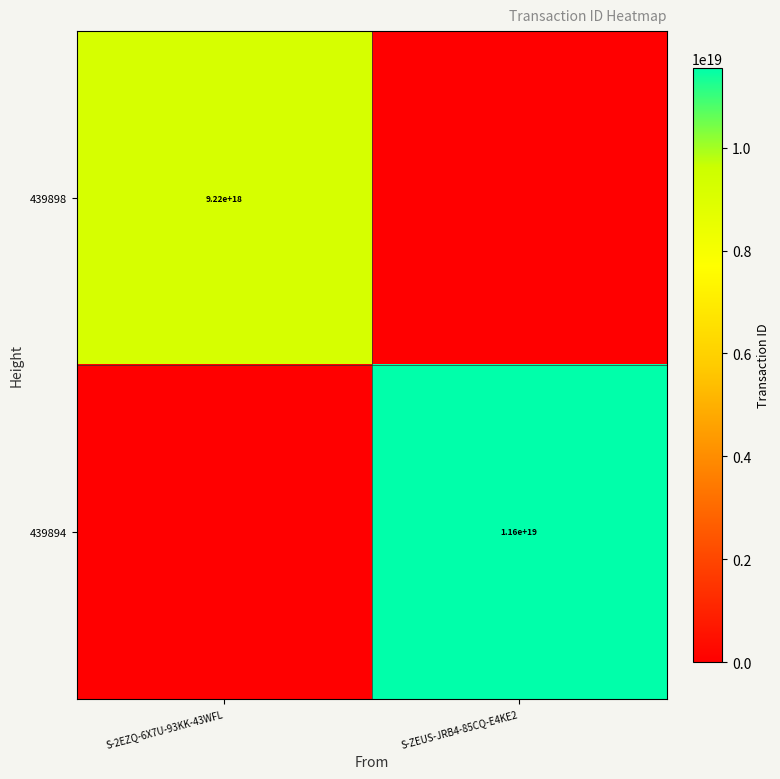

The 439894 series shows 11600000000000000000 at S-ZEUS-JRB4-85CQ-E4KE2. True or false?

True